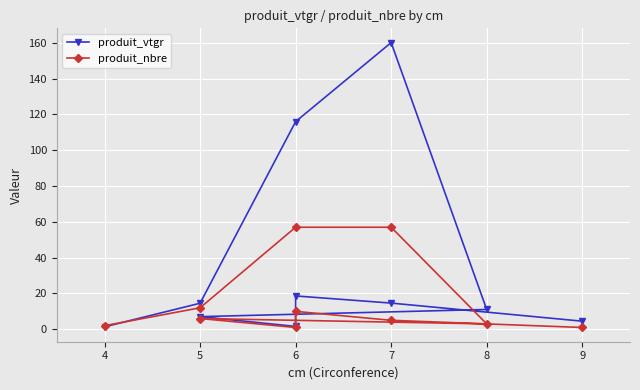

What is the difference between the second highest and minimum values in the produit_vtgr series?

114.6